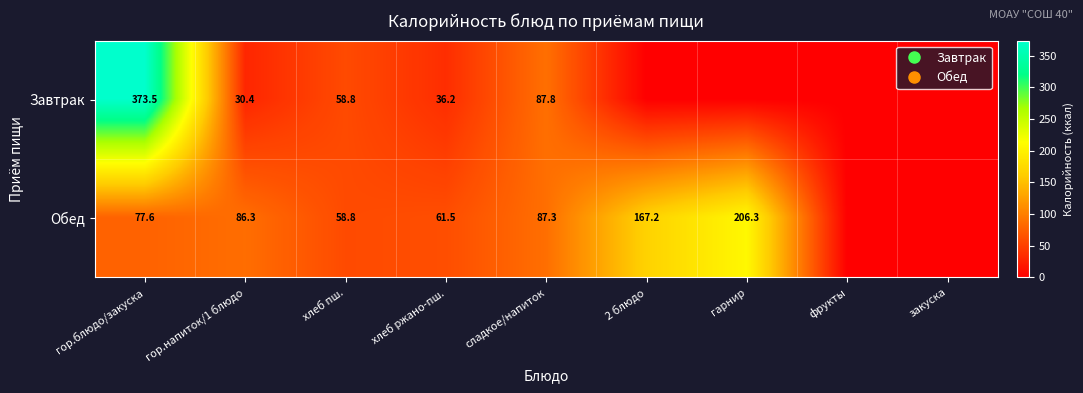

What is the difference between the Обед values at гор.блюдо/закуска and фрукты?

77.6